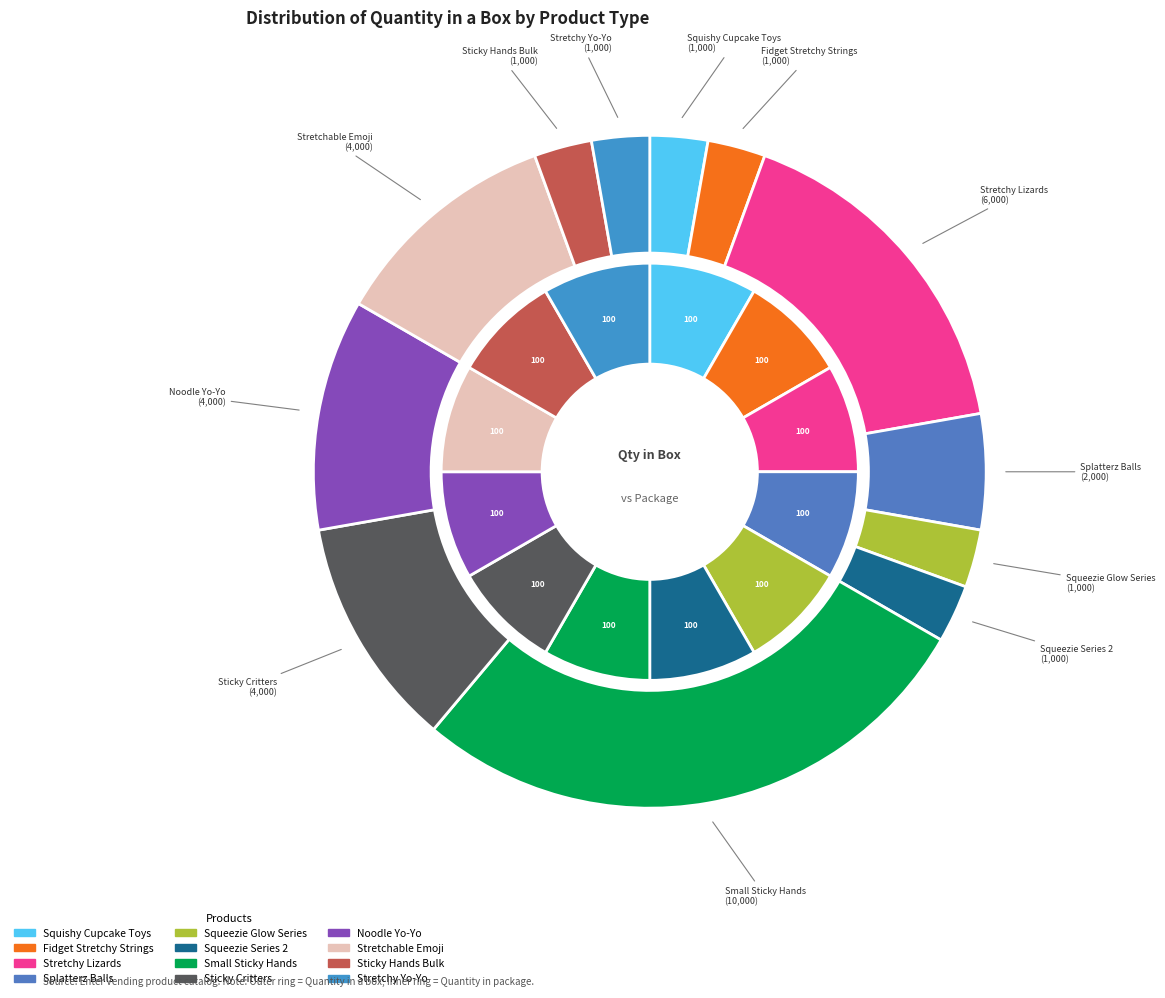

Which category has the smallest portion of the pie?

Squishy Cupcake Toys